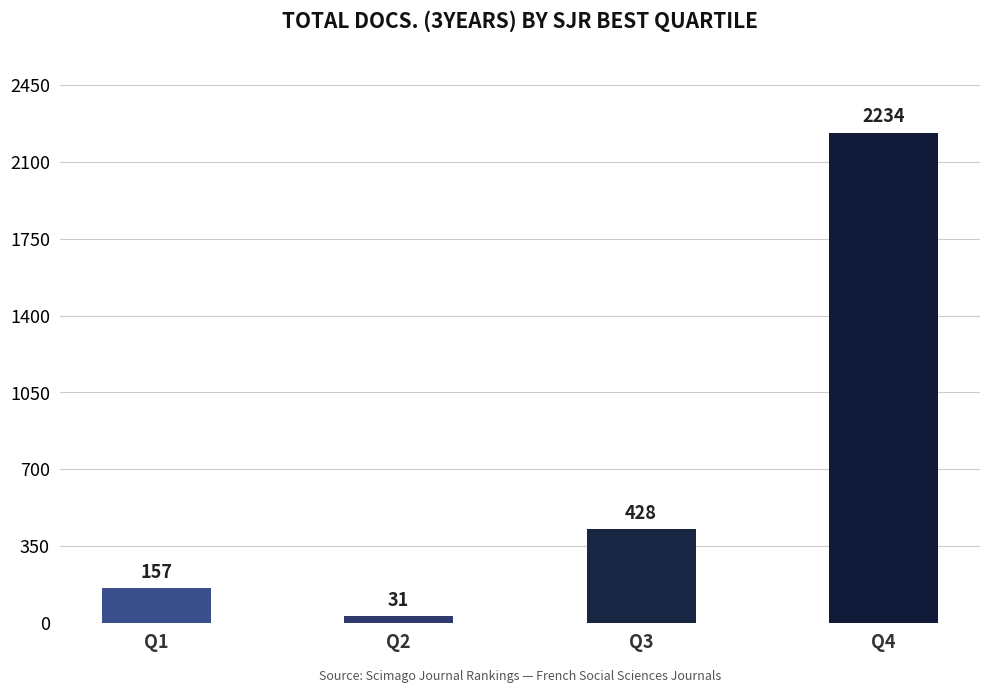

What is the value of the 4th bar from the left?

2234